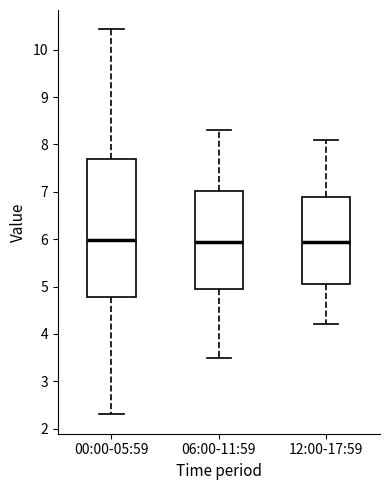

Reading left to right, read every box against the y-axis: the position of its median line, the range the box covers, and the ends of its whiskers. The values are not printed on the chart, so give them approximately, as read against the axis.

00:00-05:59: median 6.0, box 4.8 to 7.7, whiskers 2.3 to 10.4
06:00-11:59: median 6.0, box 5.0 to 7.0, whiskers 3.5 to 8.3
12:00-17:59: median 6.0, box 5.1 to 6.9, whiskers 4.2 to 8.1